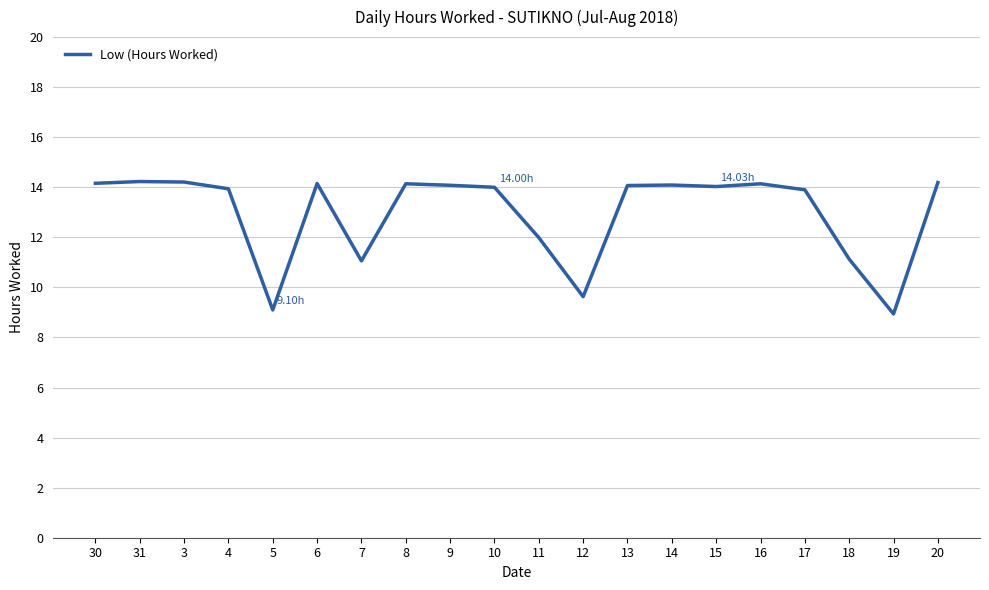

What is the difference between the maximum and minimum values?

5.3